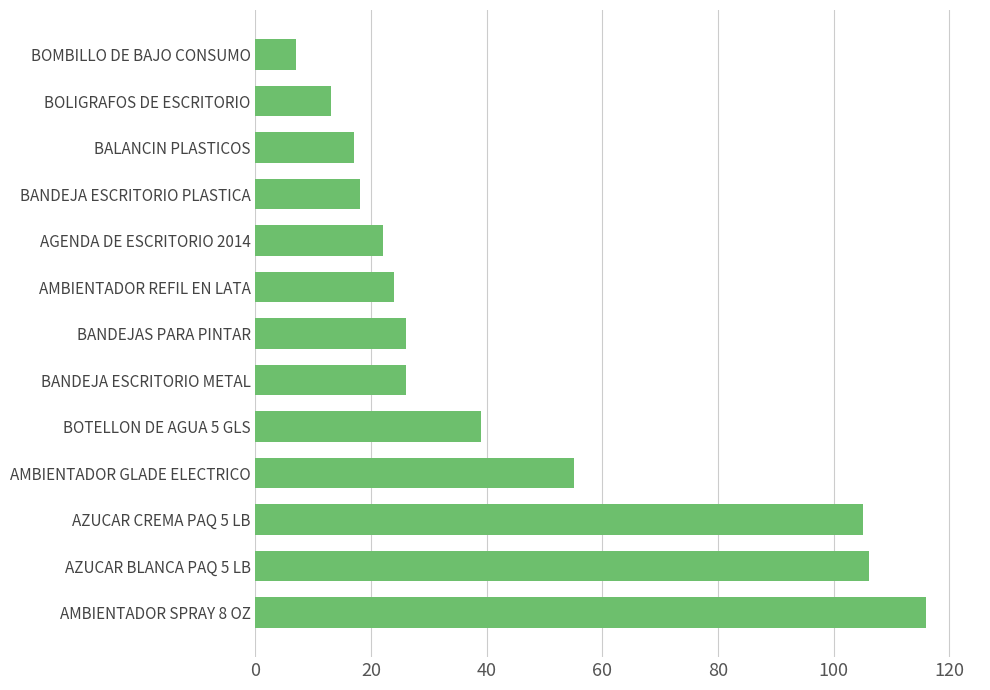

What is the difference between the values at AMBIENTADOR REFIL EN LATA and AZUCAR CREMA PAQ 5 LB?

81